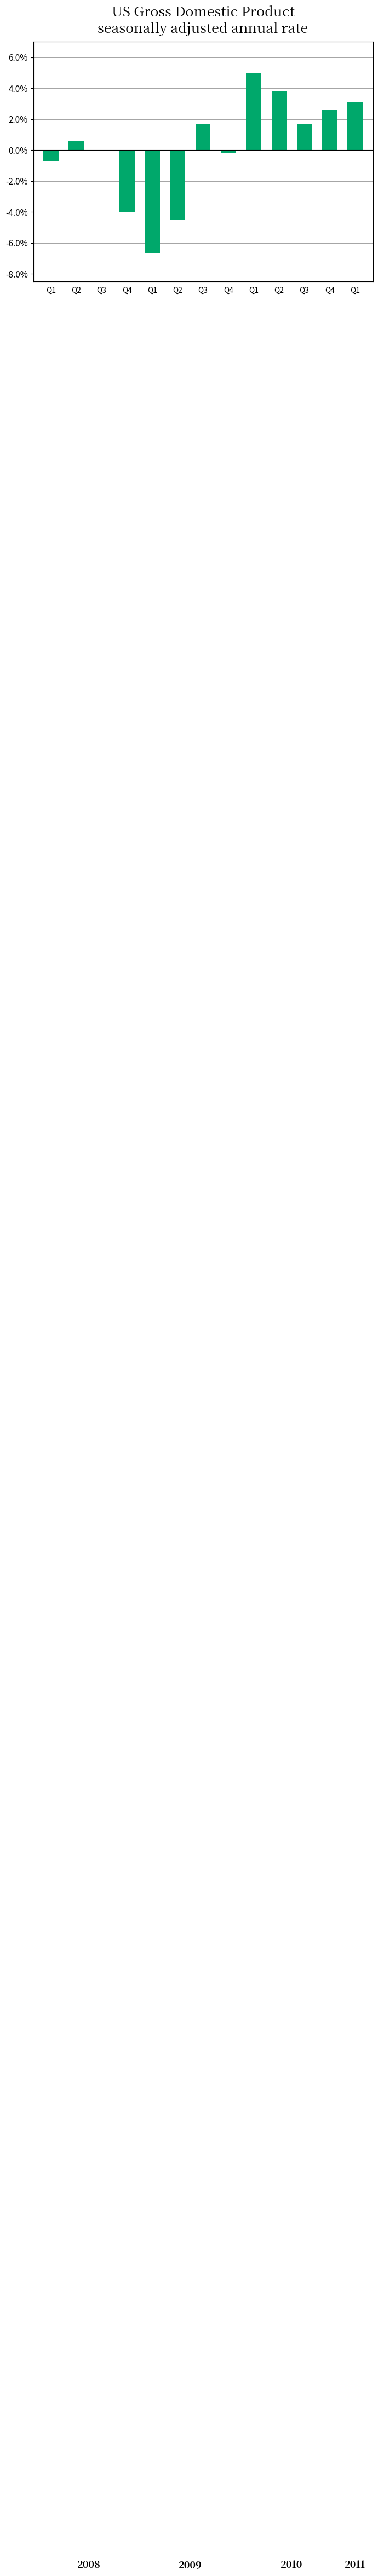

List the labels in order of value, smallest first.

Q1, Q2, Q4, Q1, Q4, Q3, Q2, Q3, Q3, Q4, Q1, Q2, Q1